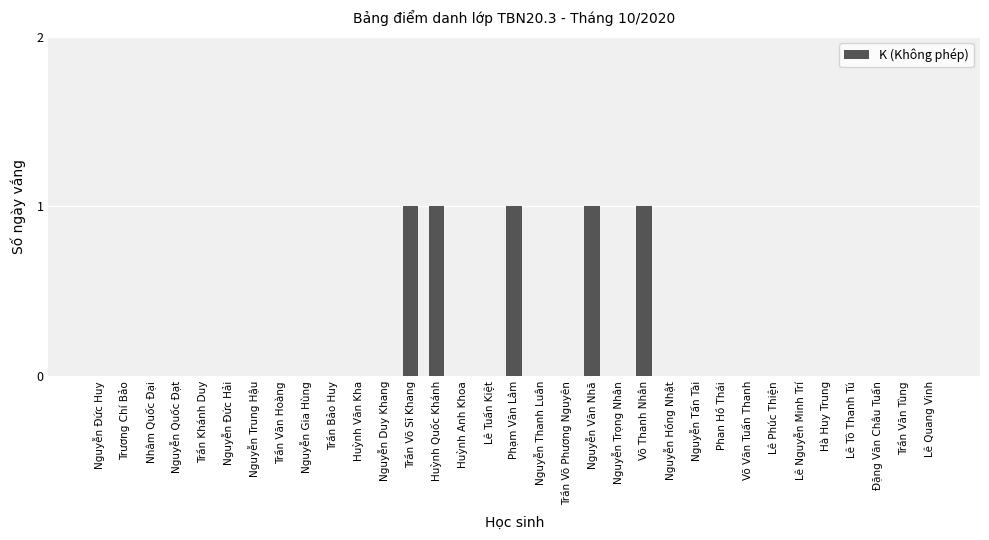

Are the bars horizontal?

No